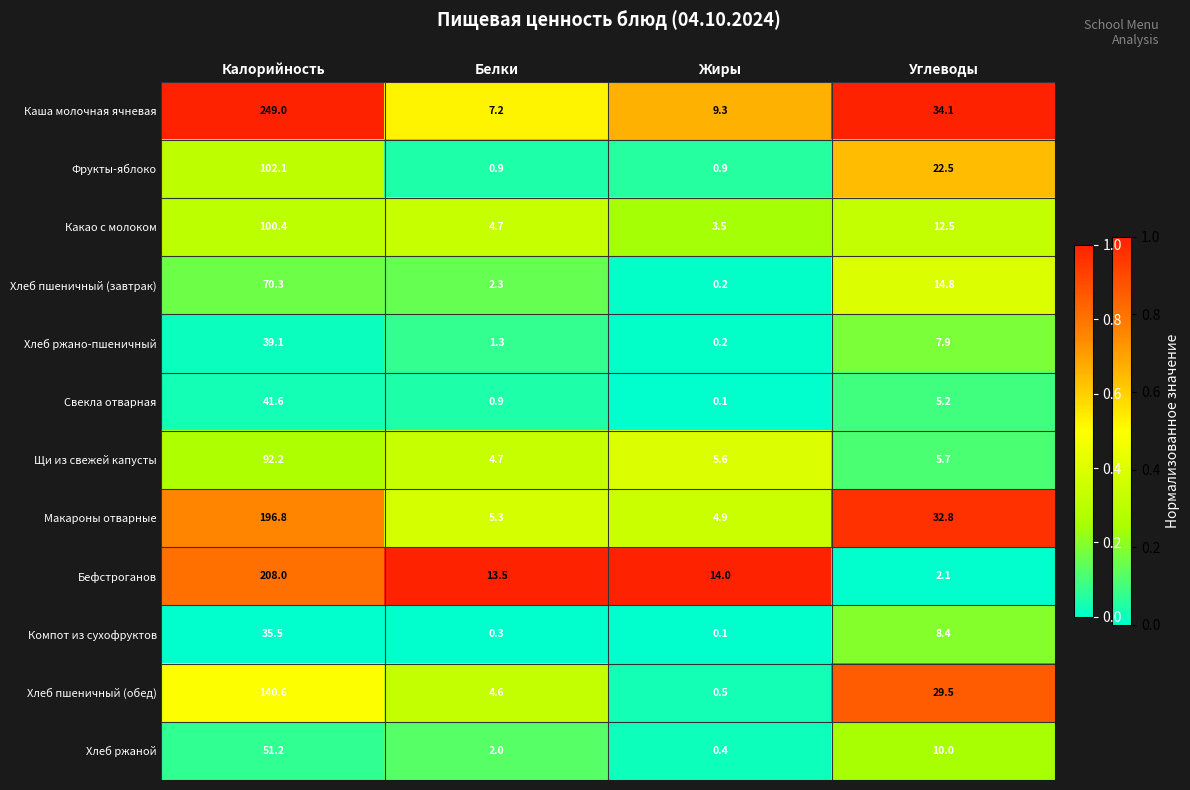

What is the total value across all series at Калорийность?

1326.8